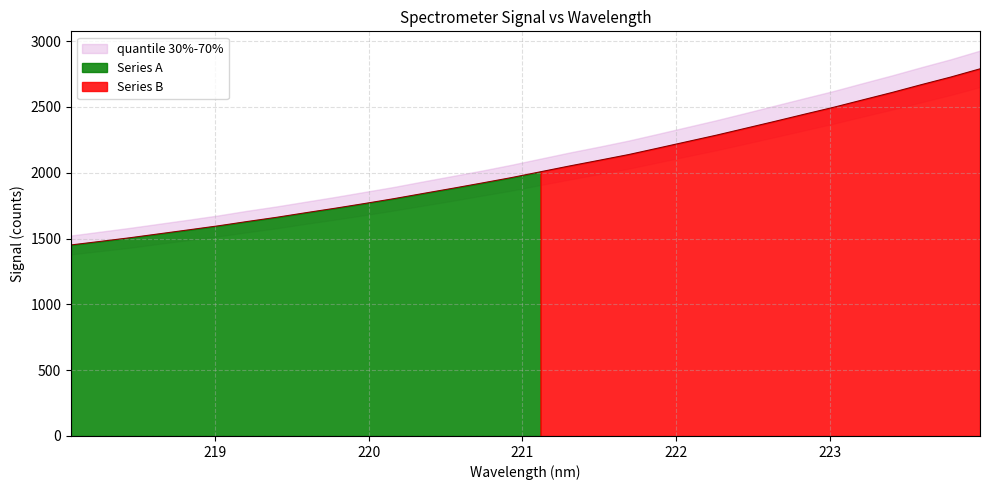

How many values exceed 2007?

16